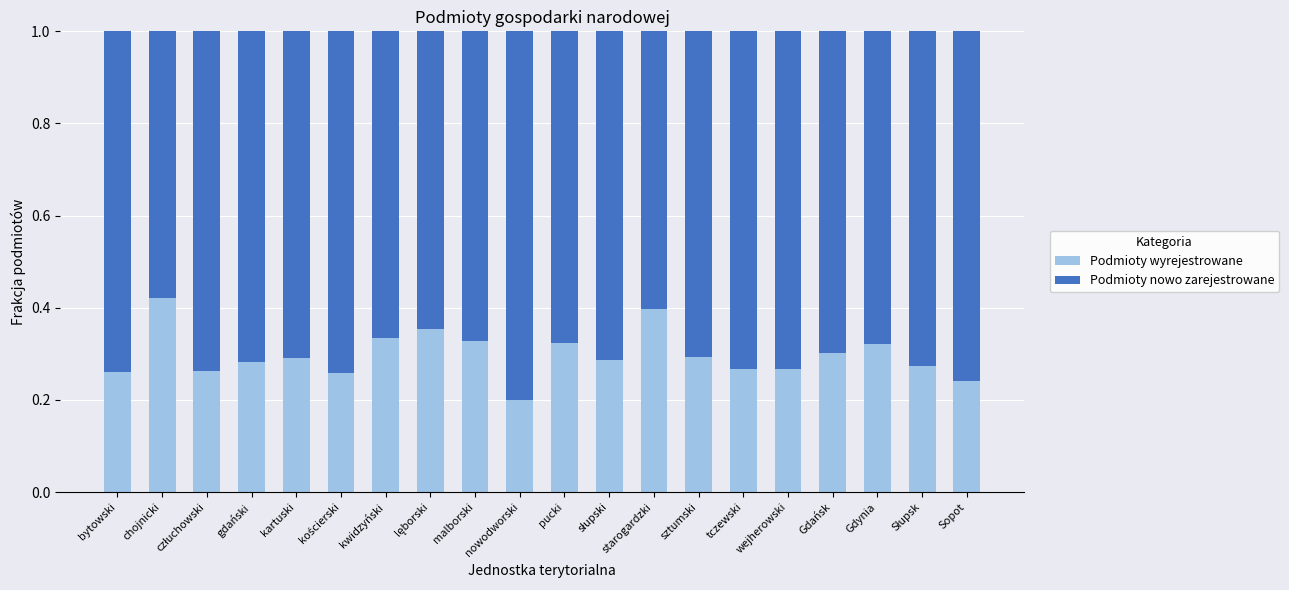

True or false: Podmioty wyrejestrowane has a value of 0.3 at bytowski.

True